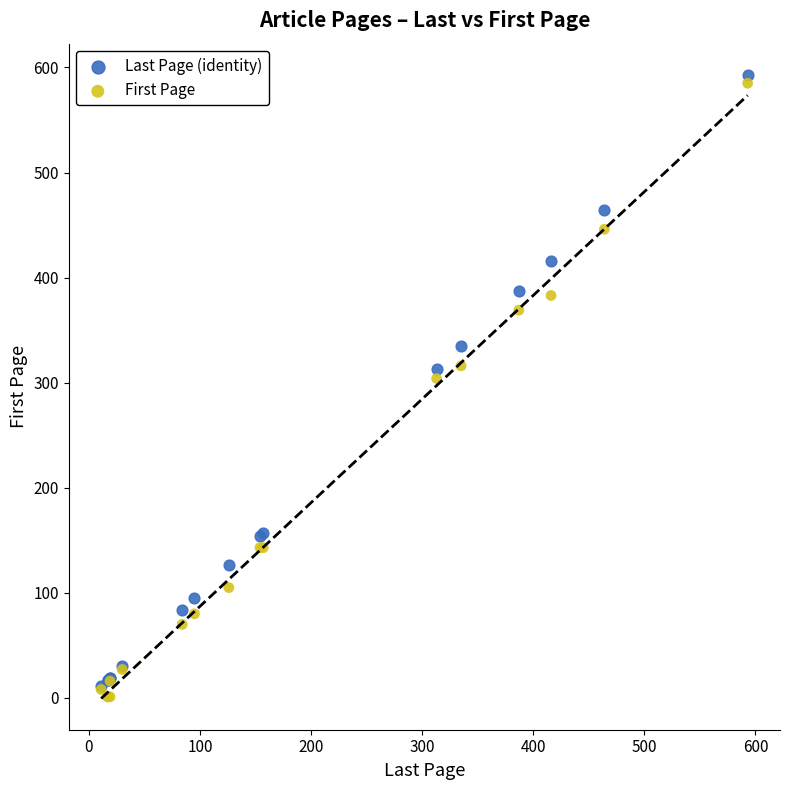

Which series has the widest spread of Y values?

First Page